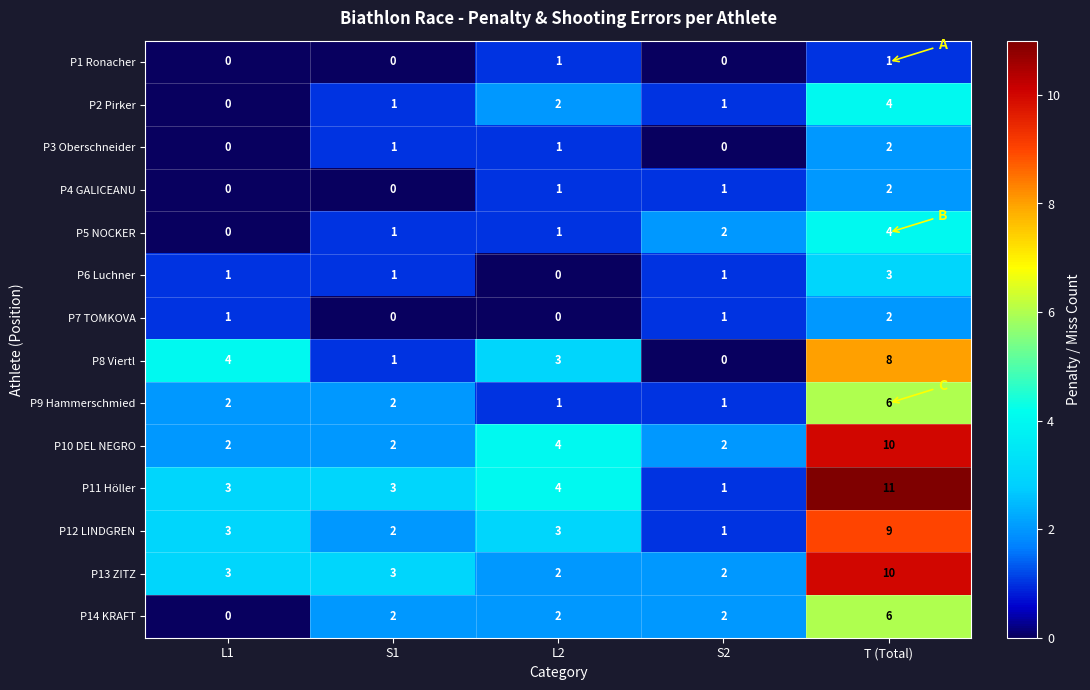

At which label is P2 Pirker closest to 2?

L2